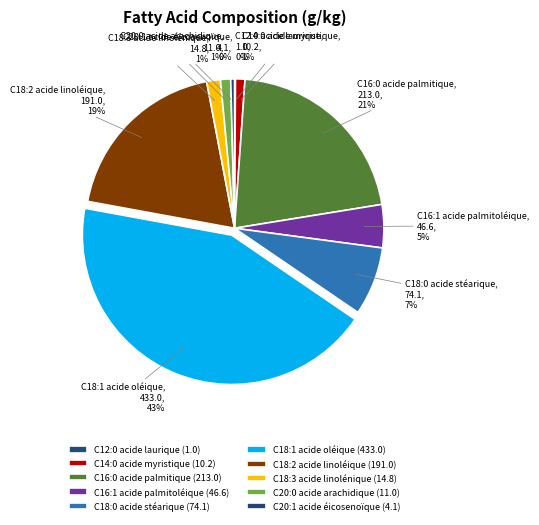

Do C18:3 acide linolénique and C20:0 acide arachidique together represent more than half of the pie?

No